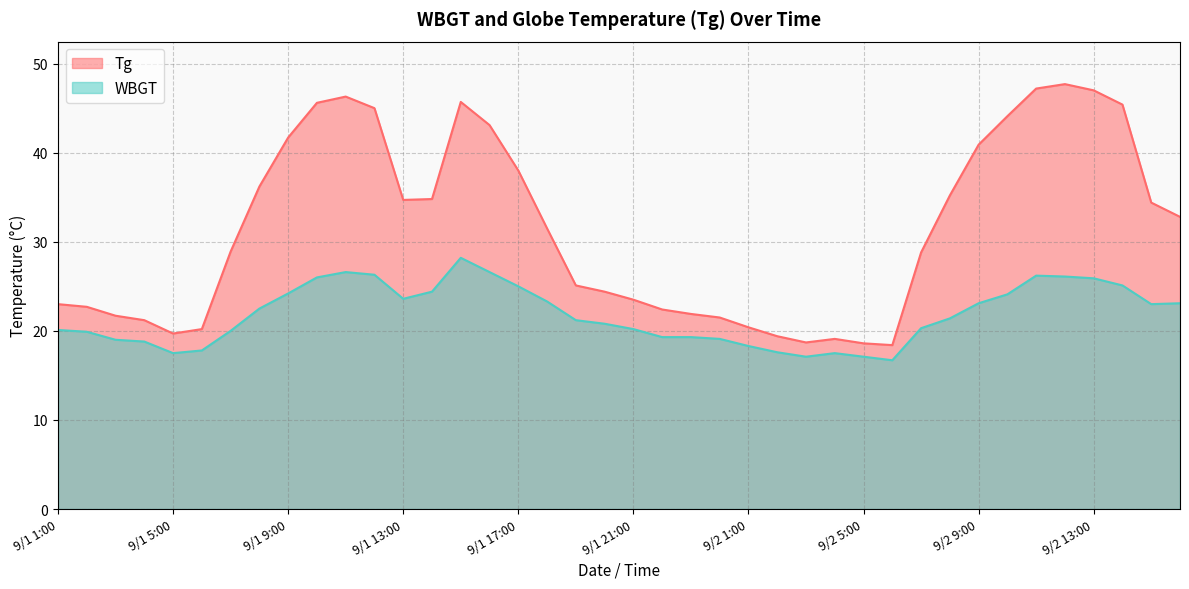

What is the minimum value for Tg?

18.4